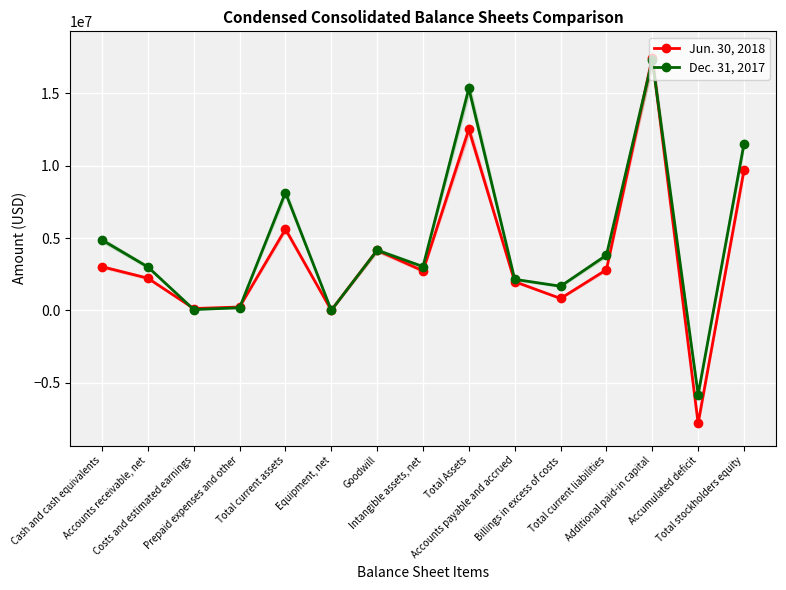

How many data points in Jun. 30, 2018 are less than 2733615?

7